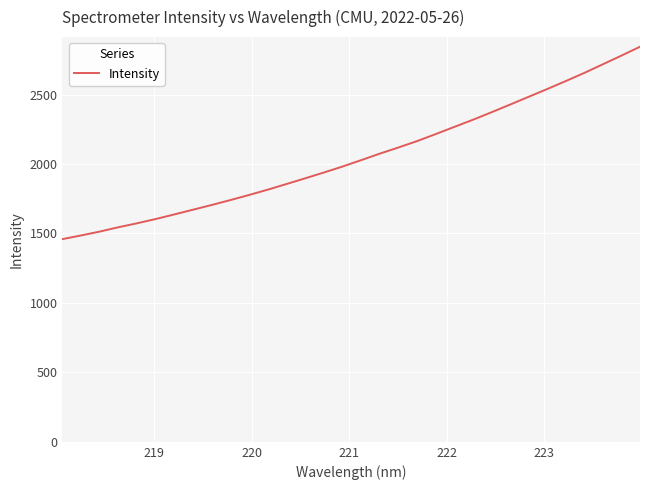

True or false: there are more than 2 points higher than both neighbors.

False